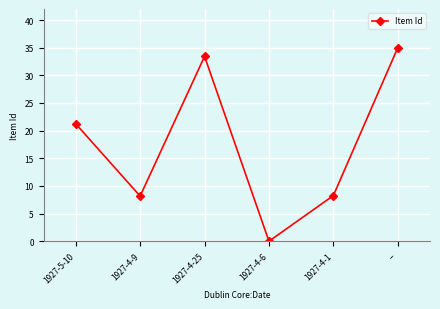

Count the number of data series in this chart.

1